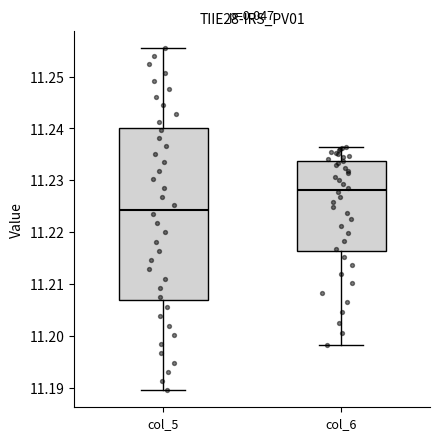

Reading left to right, read every box against the y-axis: the position of its median line, the range the box covers, and the ends of its whiskers. The values are not printed on the chart, so give them approximately, as read against the axis.

col_5: median 11.224, box 11.207 to 11.240, whiskers 11.190 to 11.255
col_6: median 11.228, box 11.216 to 11.234, whiskers 11.198 to 11.236